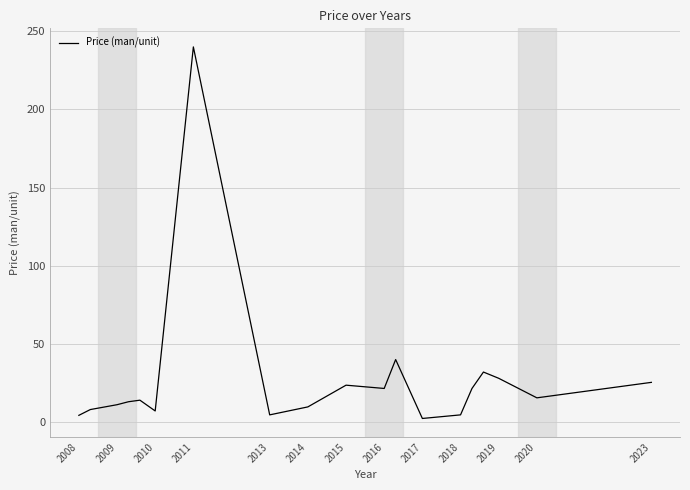

How many values exceed 14?

9